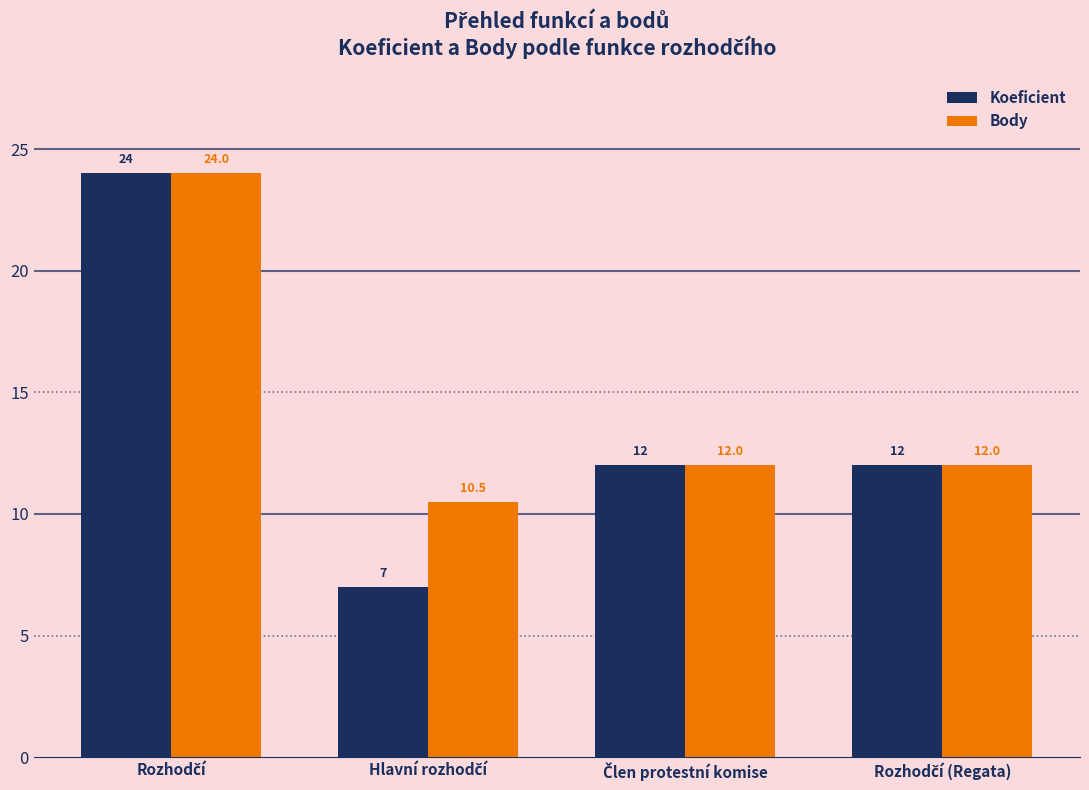

What is the highest value of the Body series?

24.0